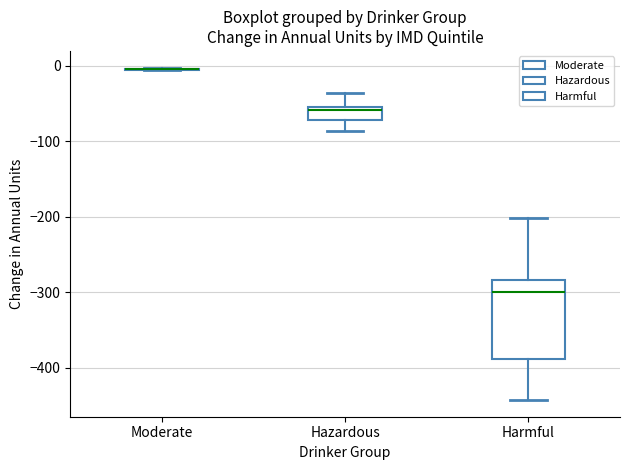

Comparing the boxes themselves (not the whiskers), which one is the tallest?

Harmful